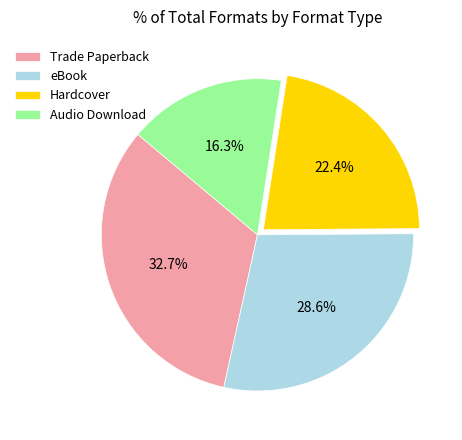

The Audio Download slice represents 28% of the pie. True or false?

False